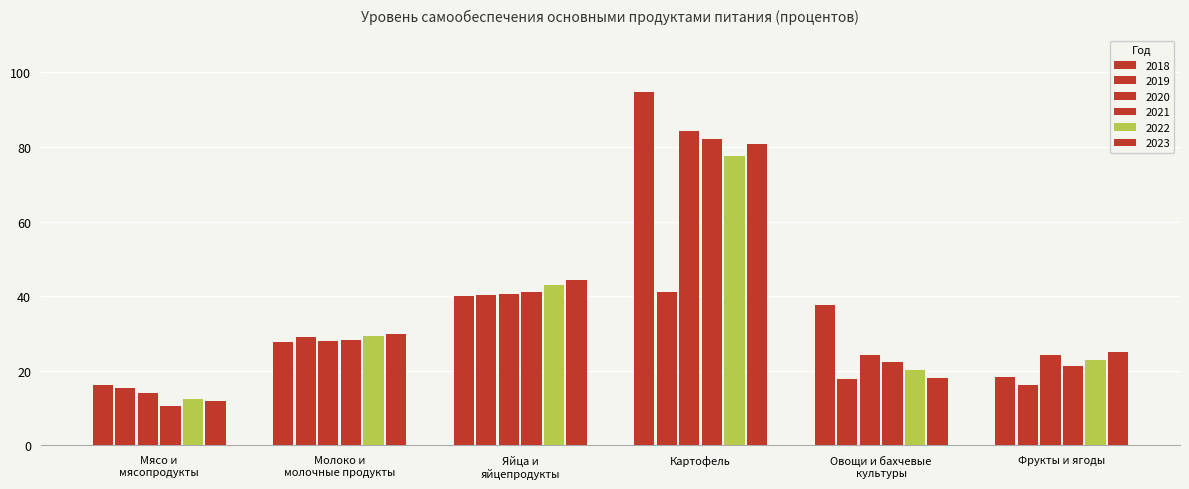

Which series changed the most between Яйца и
яйцепродукты and Картофель?

2018